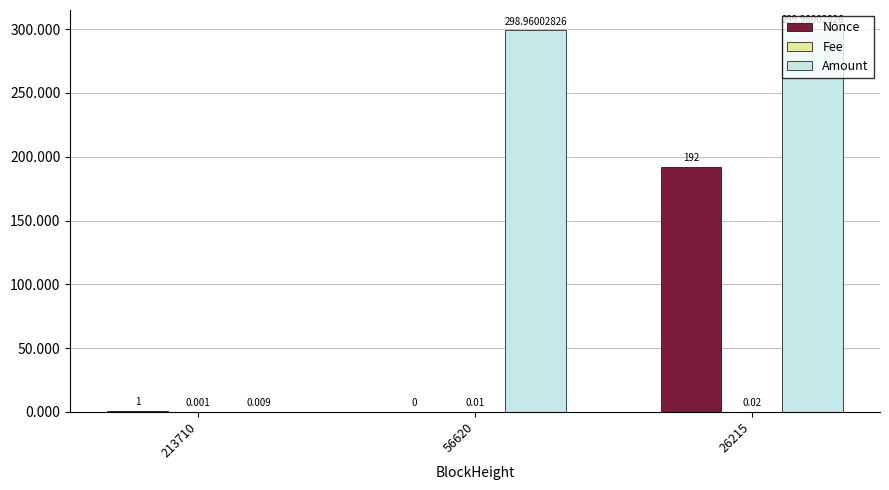

Which series changed the most between 56620 and 26215?

Nonce